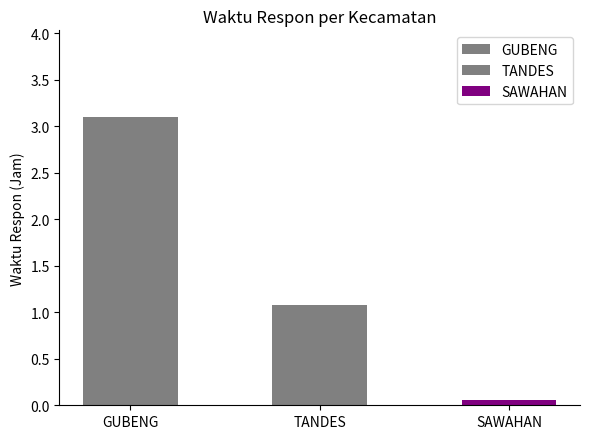

What is the maximum value shown in the chart?

3.1